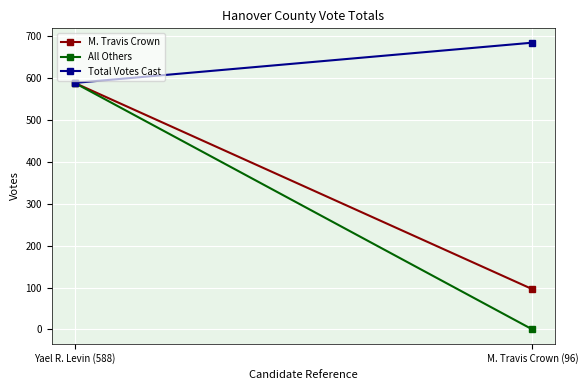

Which series has the largest range (max minus min)?

All Others